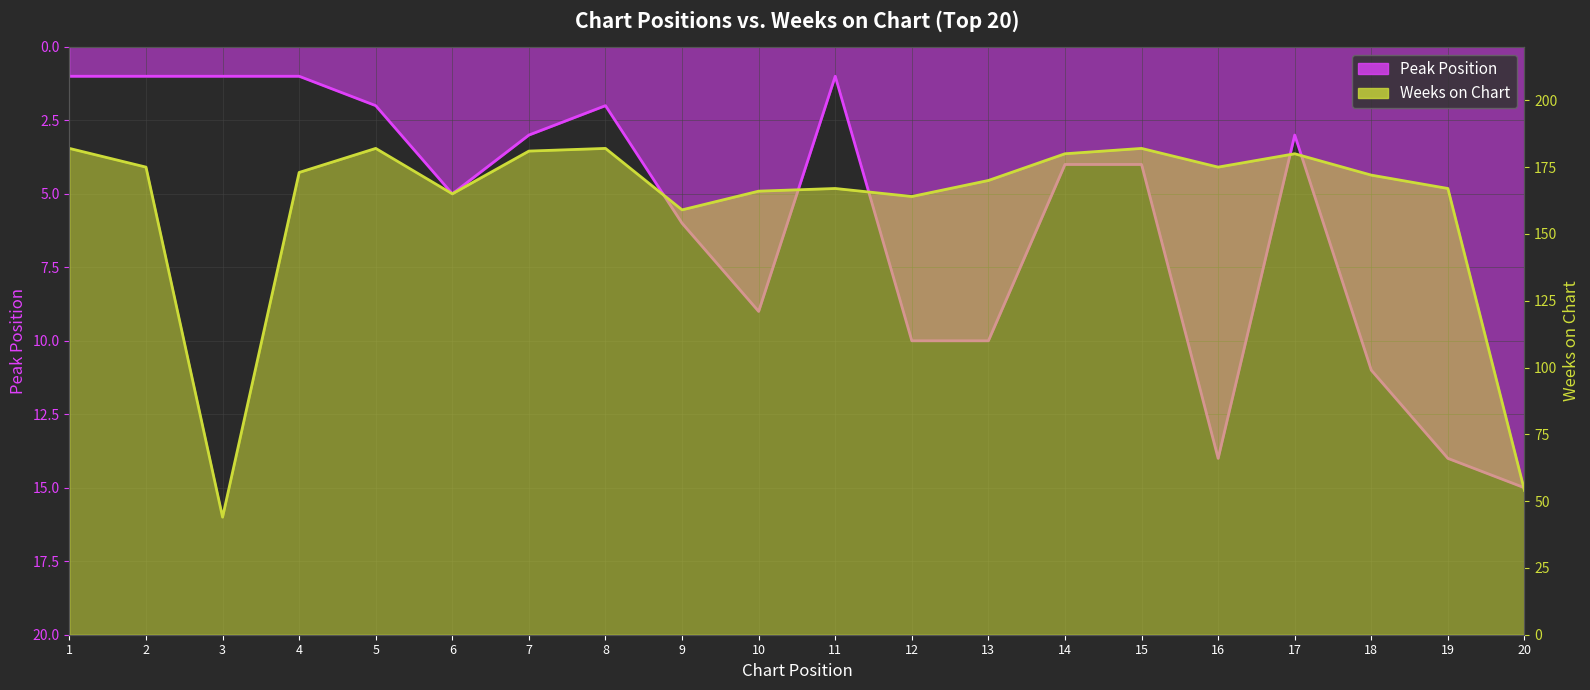

At which category does Weeks on Chart reach its first local peak?

5